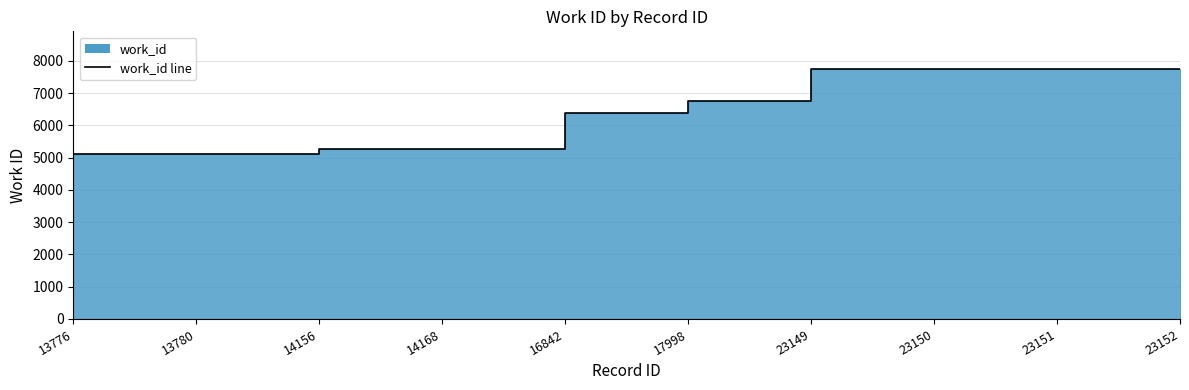

Reading right to left, extract all data points from this chart.

23152=7752	23151=7752	23150=7752	23149=7752	17998=6761	16842=6370	14168=5255	14156=5255	13780=5098	13776=5098